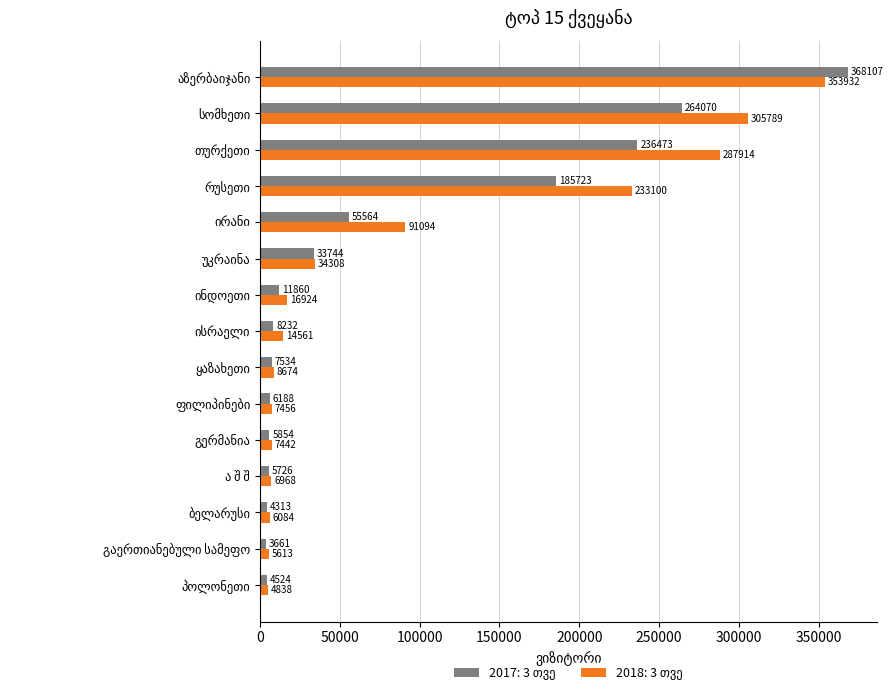

What is the smallest value displayed?

3661